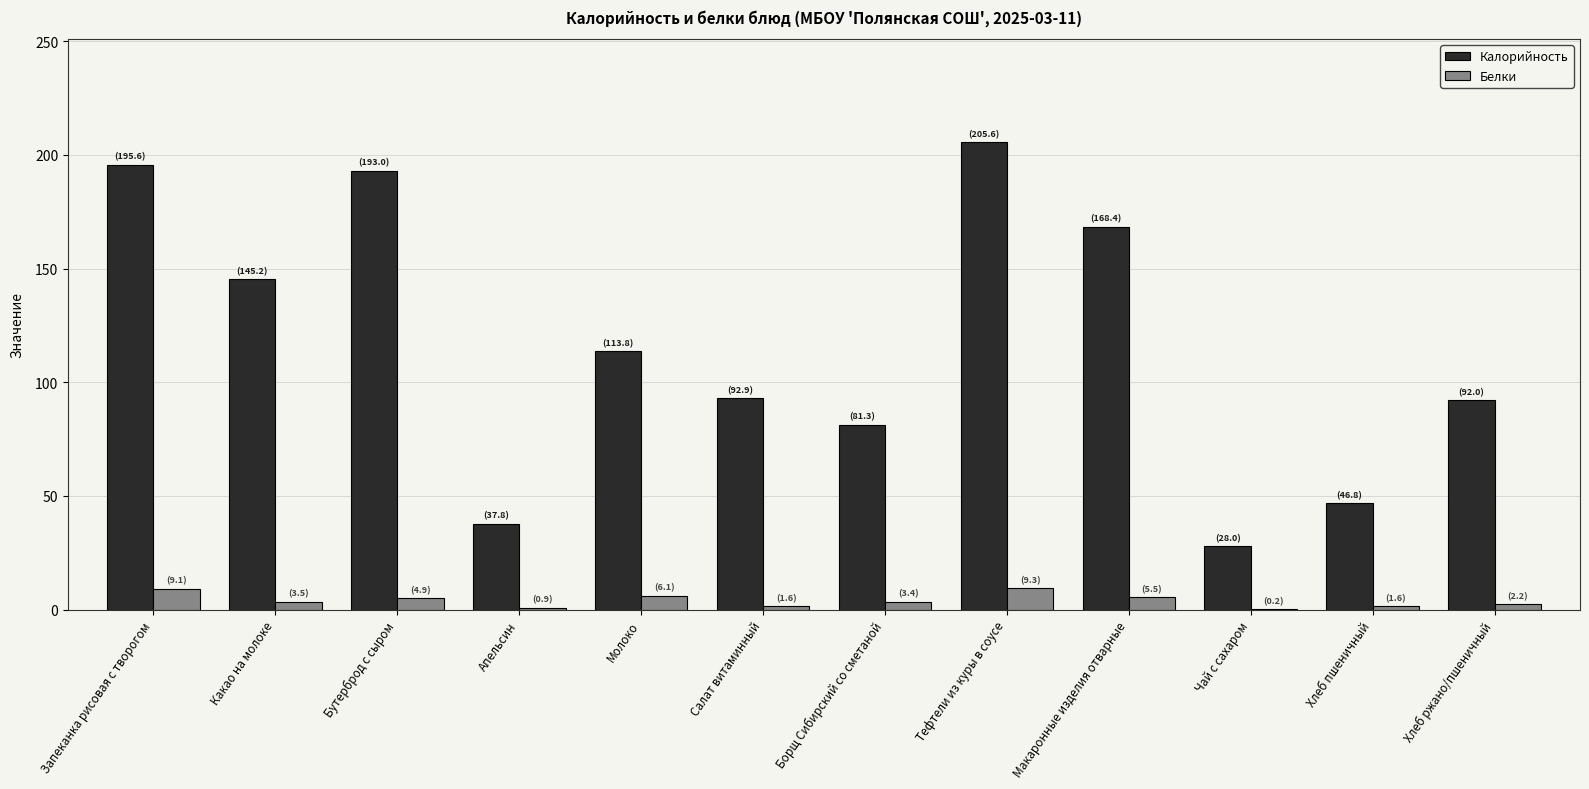

True or false: Калорийность has a value of 61.7 at Хлеб пшеничный.

False